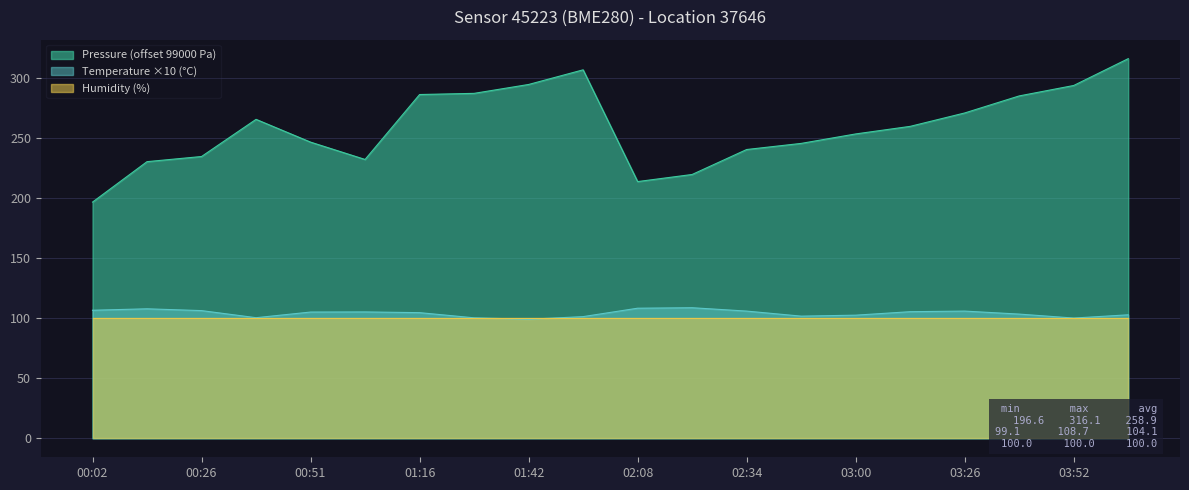

Is it true that Temperature equals 105.9 at 02:34?

True